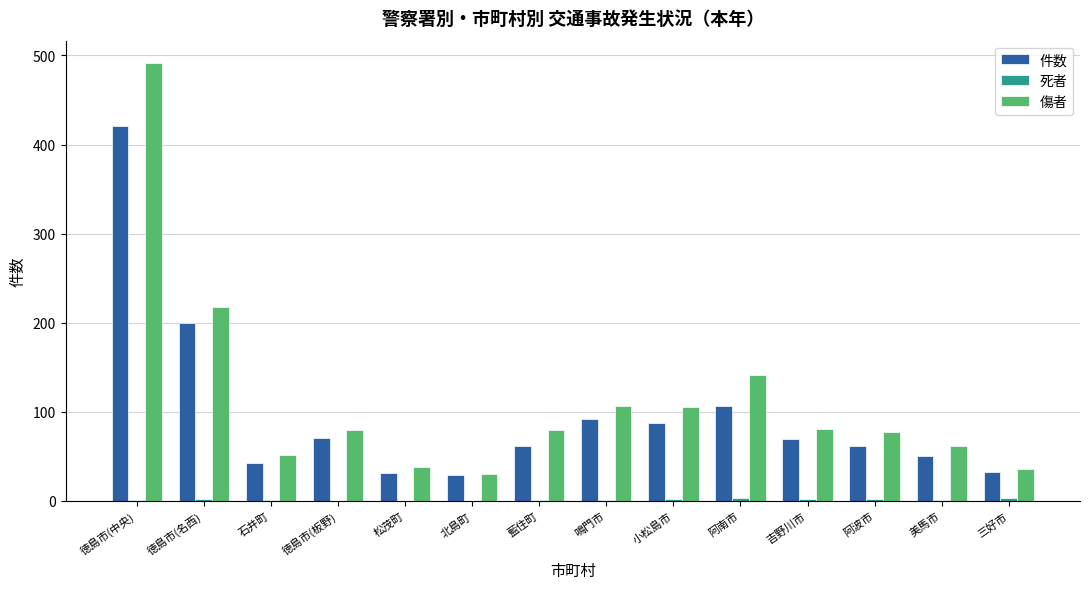

Where is 傷者 nearest to the value 261?

徳島市(名西)